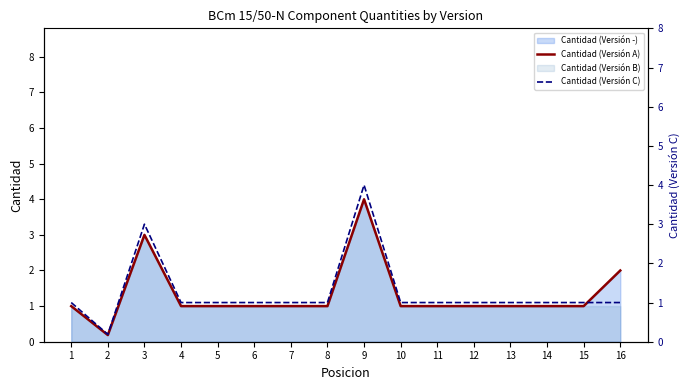

What is the average value of the Cantidad (Versión A) series?

1.3